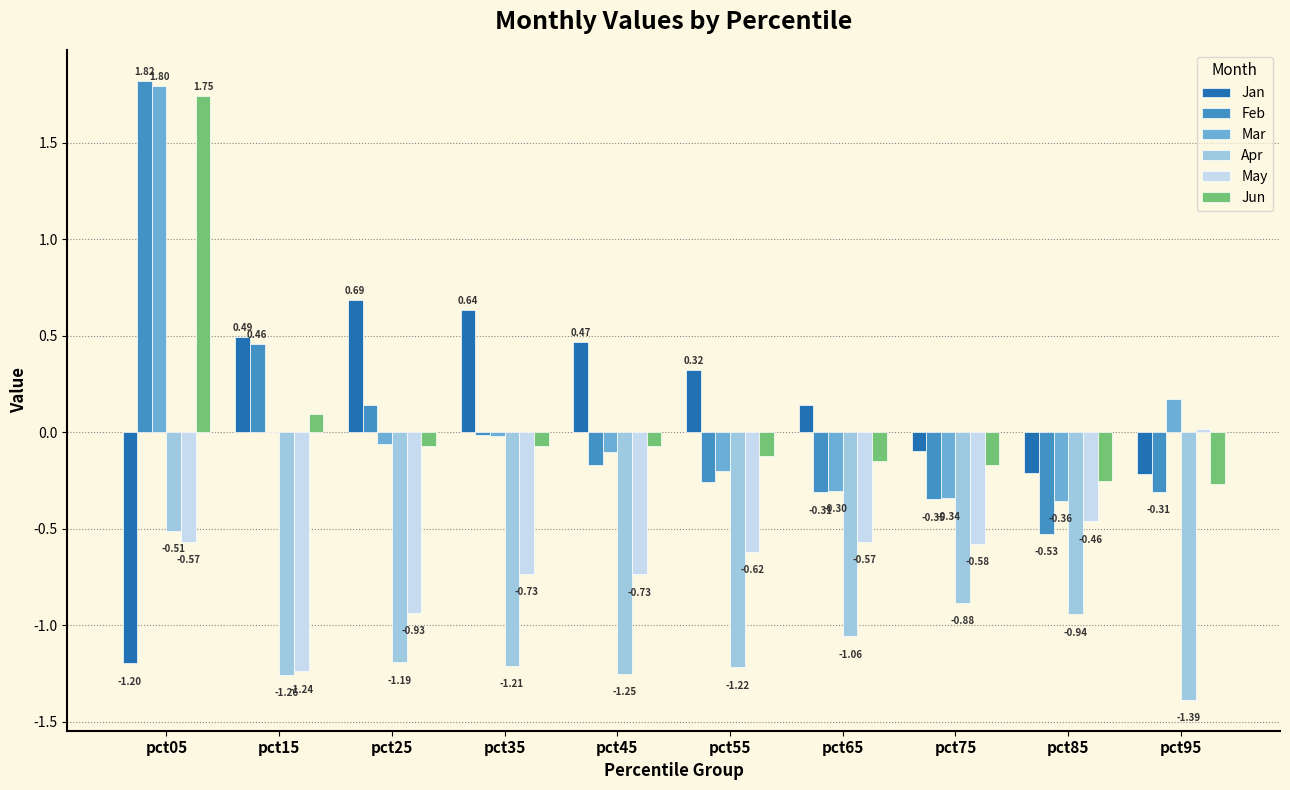

Is the value of Jan at pct85 greater than the value of Feb at pct95?

Yes